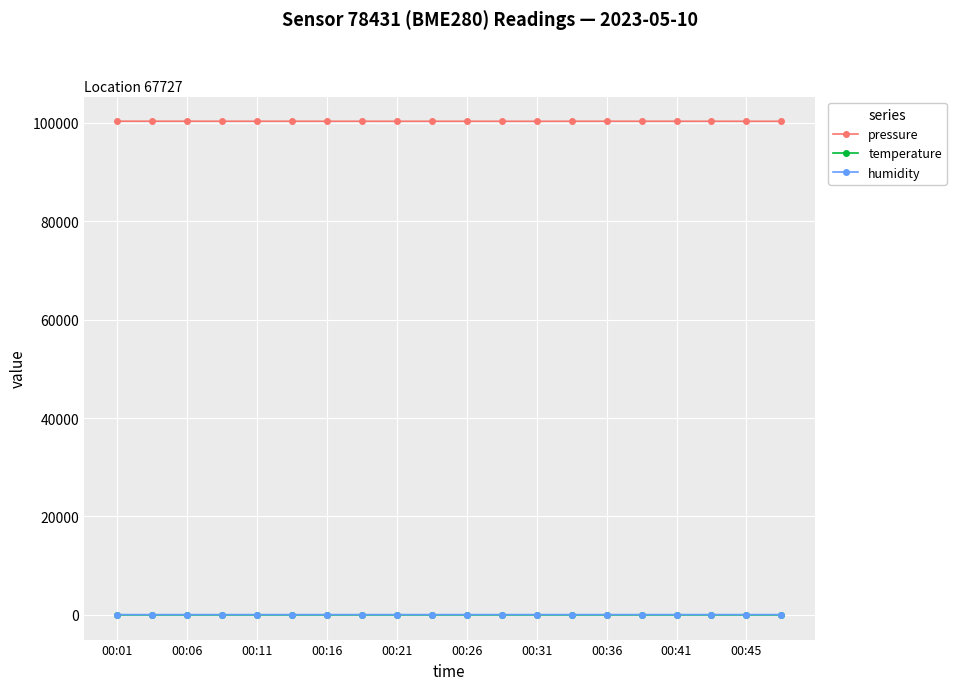

What is the greatest value displayed?

100301.7